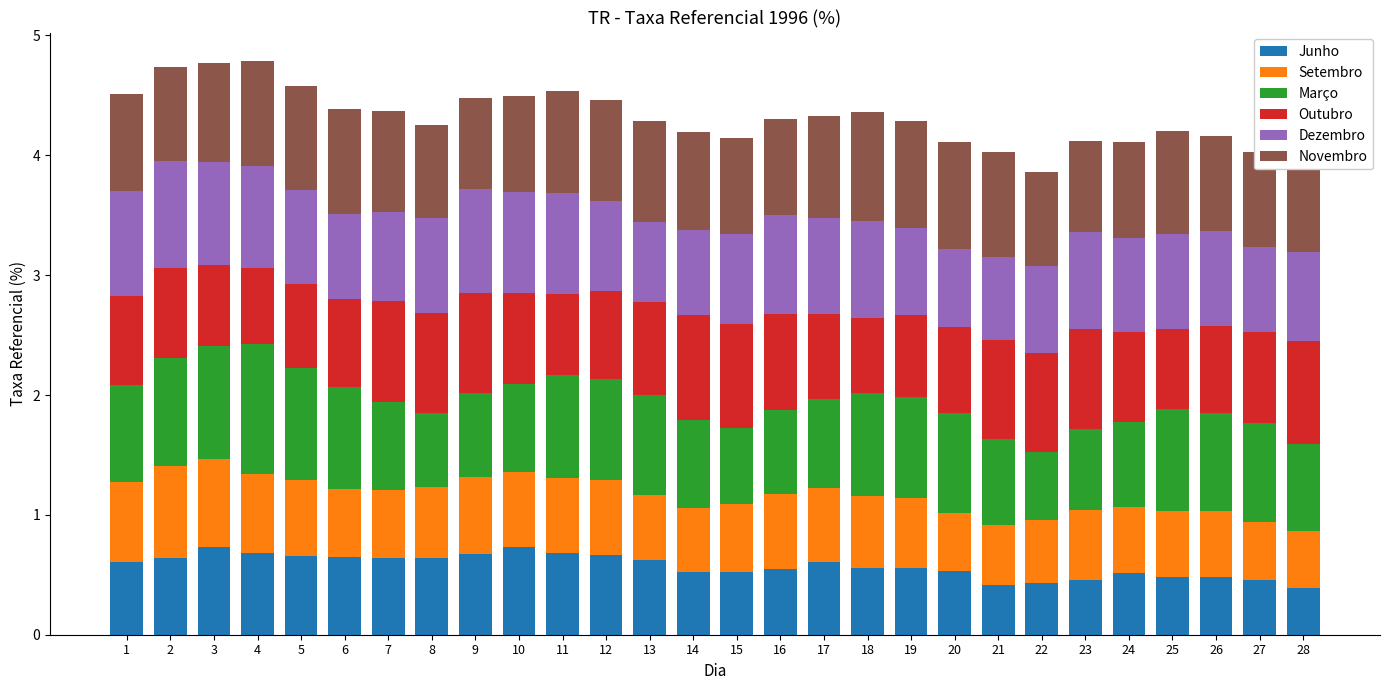

What is the maximum value for Junho?

0.7